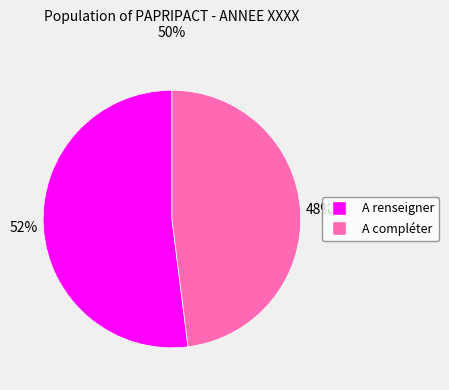

How many slices are in this pie chart?

2